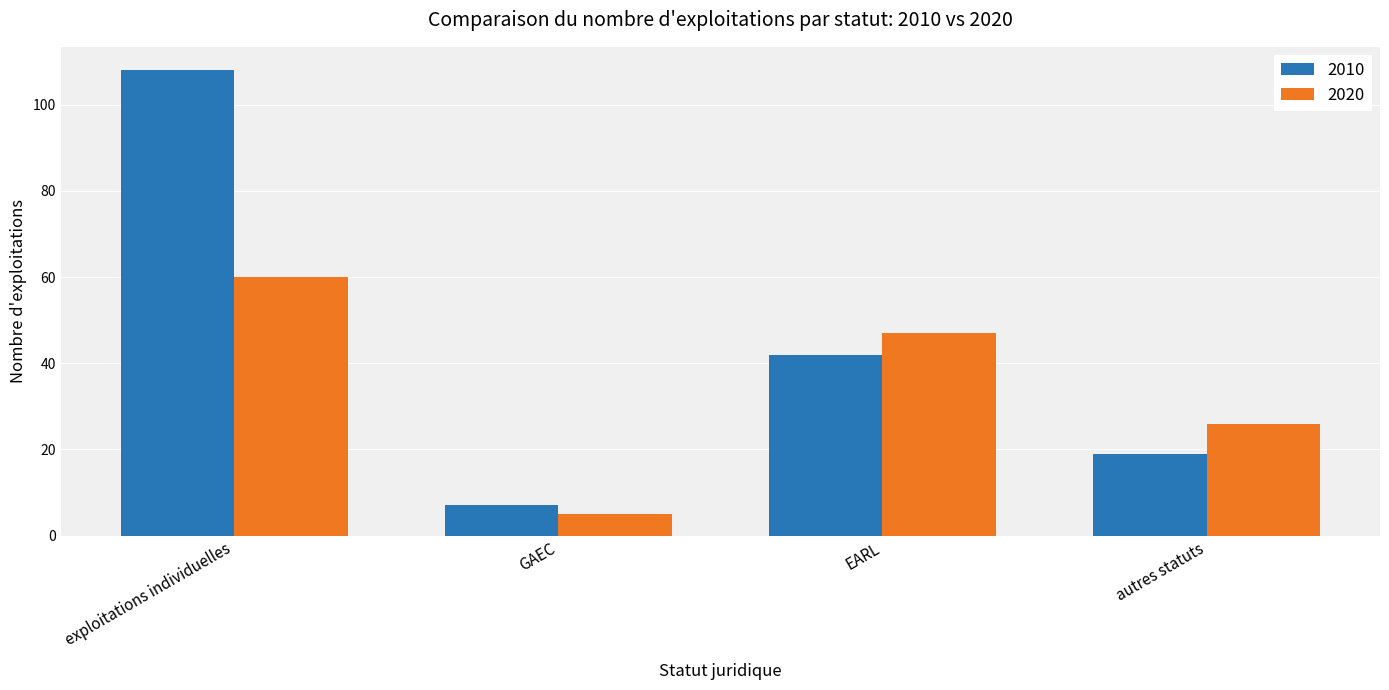

Where is 2010 nearest to the value 57?

EARL